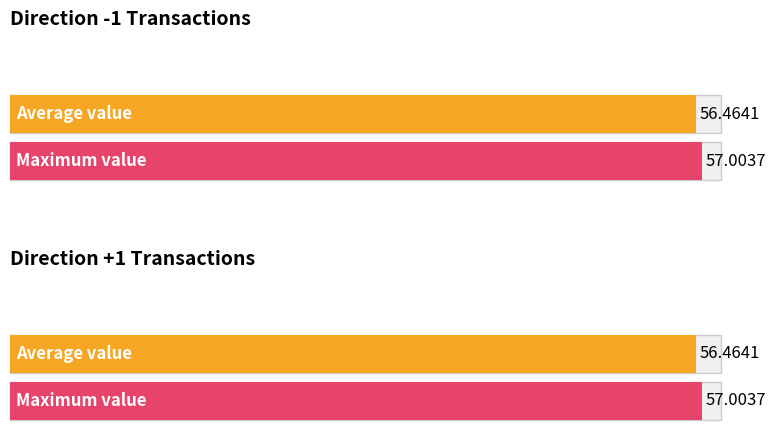

What is the average value of the value series?

56.5